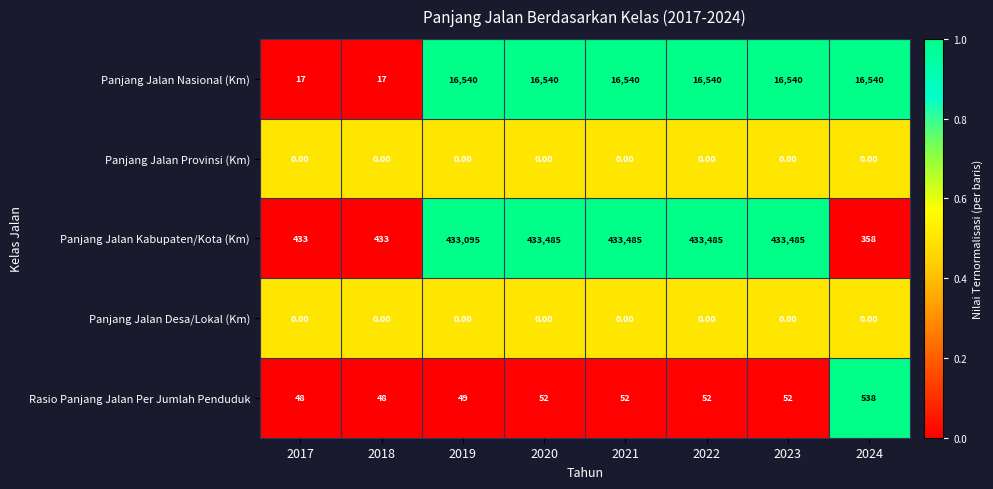

What is the total value across all series at 2020?

450077